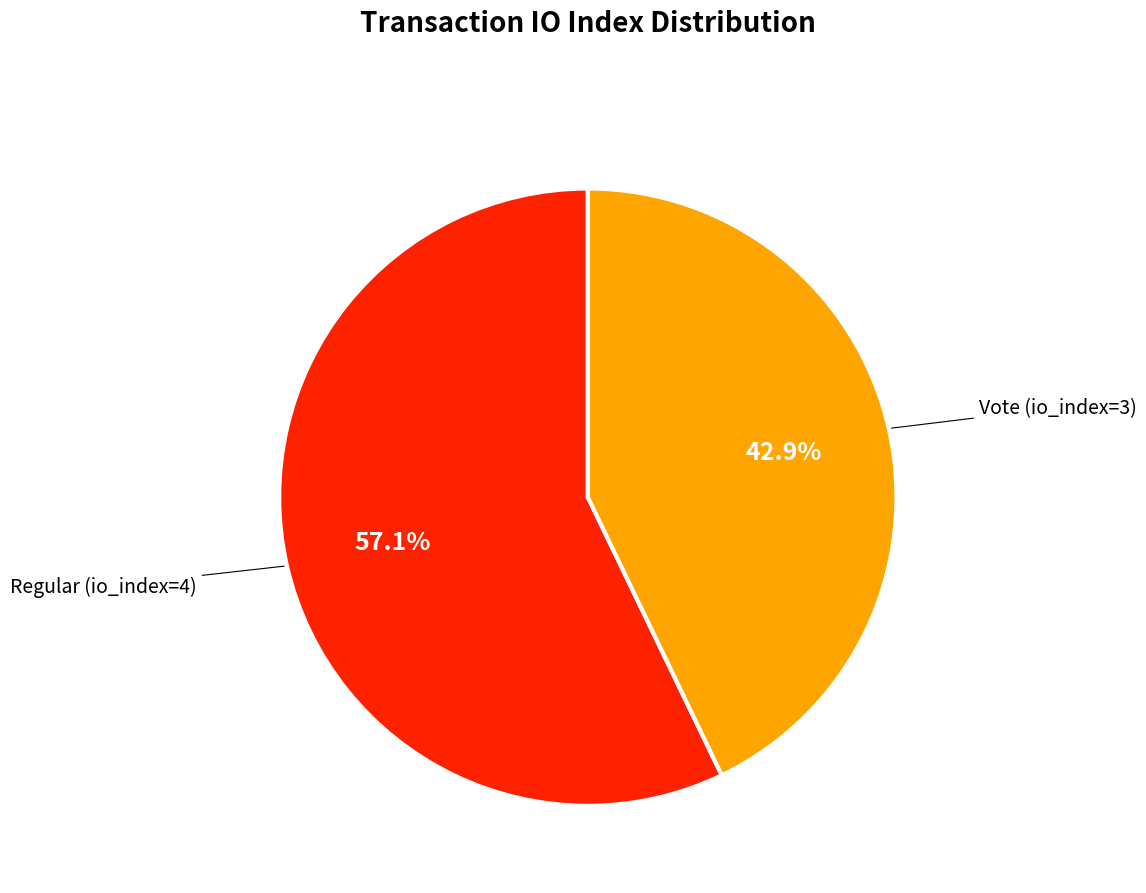

Is there a majority slice in this chart?

Yes